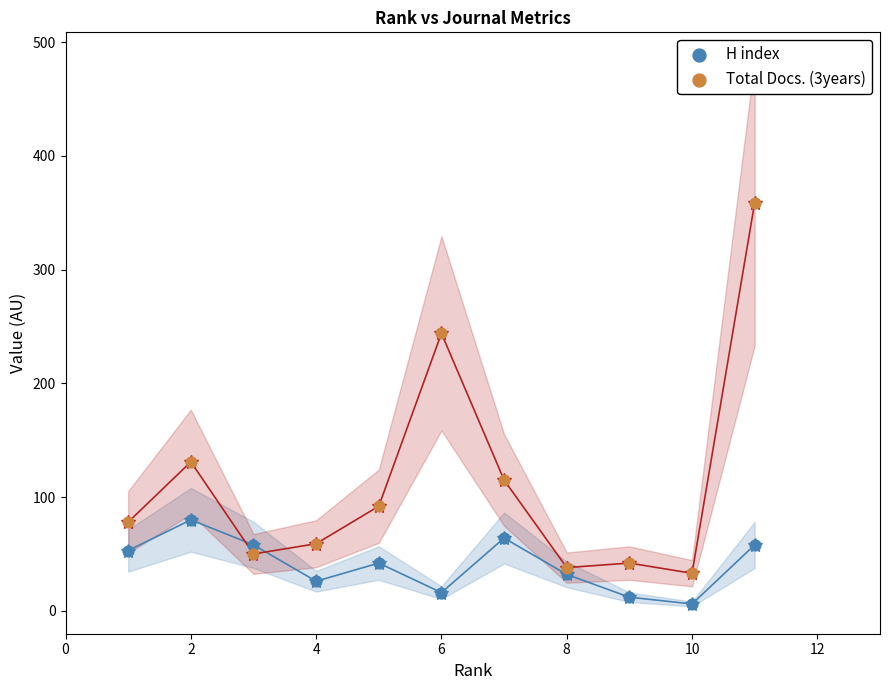

What are all the series names shown in the legend?

H index, Total Docs. (3years)